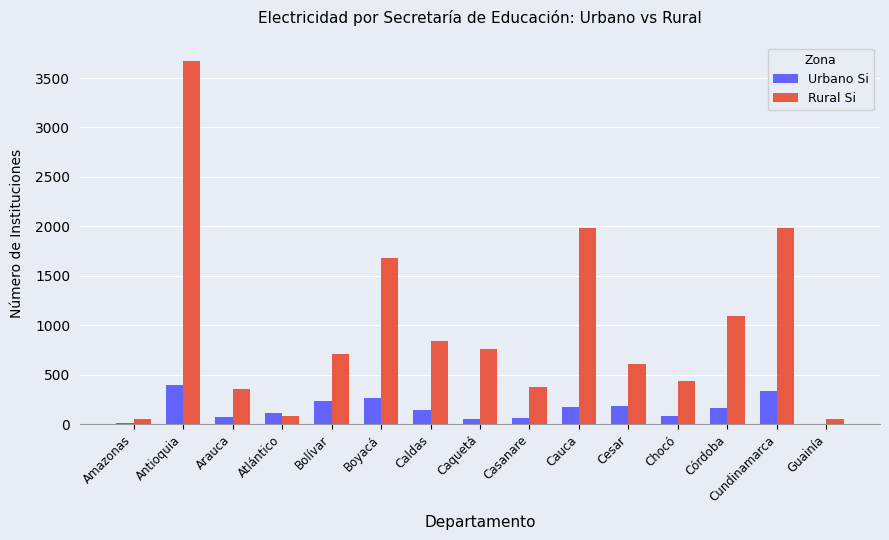

What value does the Urbano Si series have at Arauca?

71